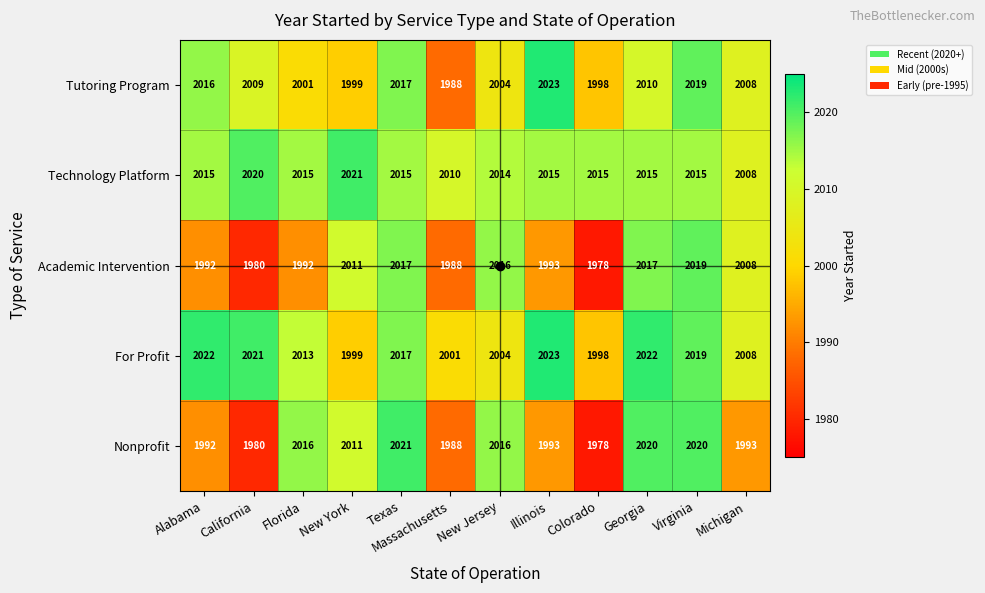

The value of For Profit at Virginia is 2019. True or false?

True